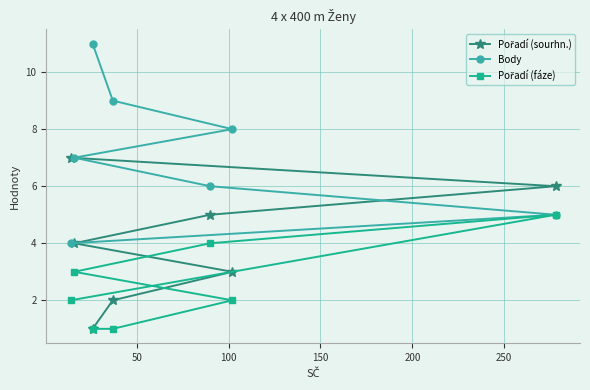

True or false: Body and Pořadí (fáze) intersect in this chart.

False